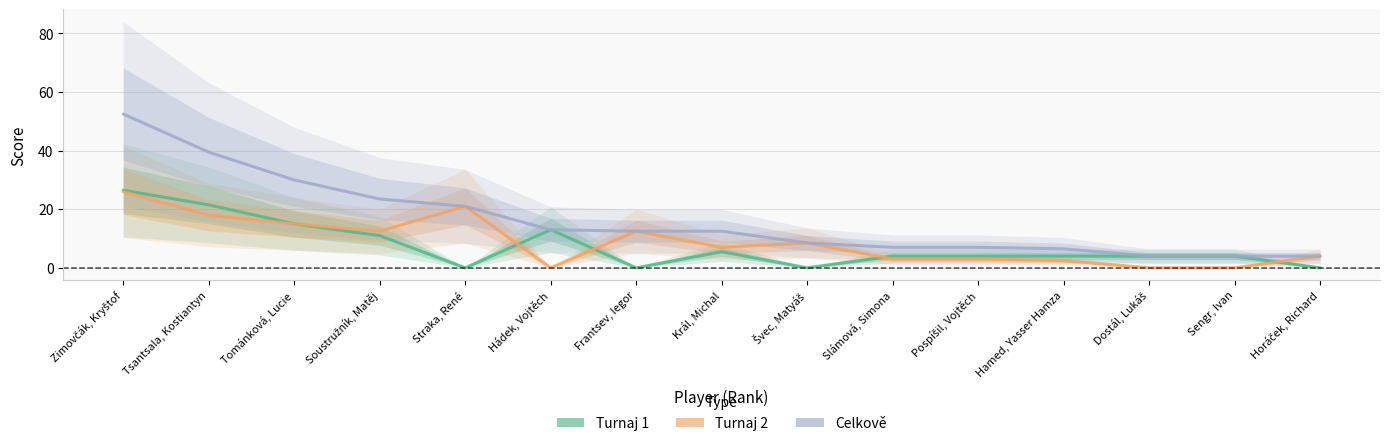

At which category is the sum across all series the highest?

Zimovčák, Kryštof